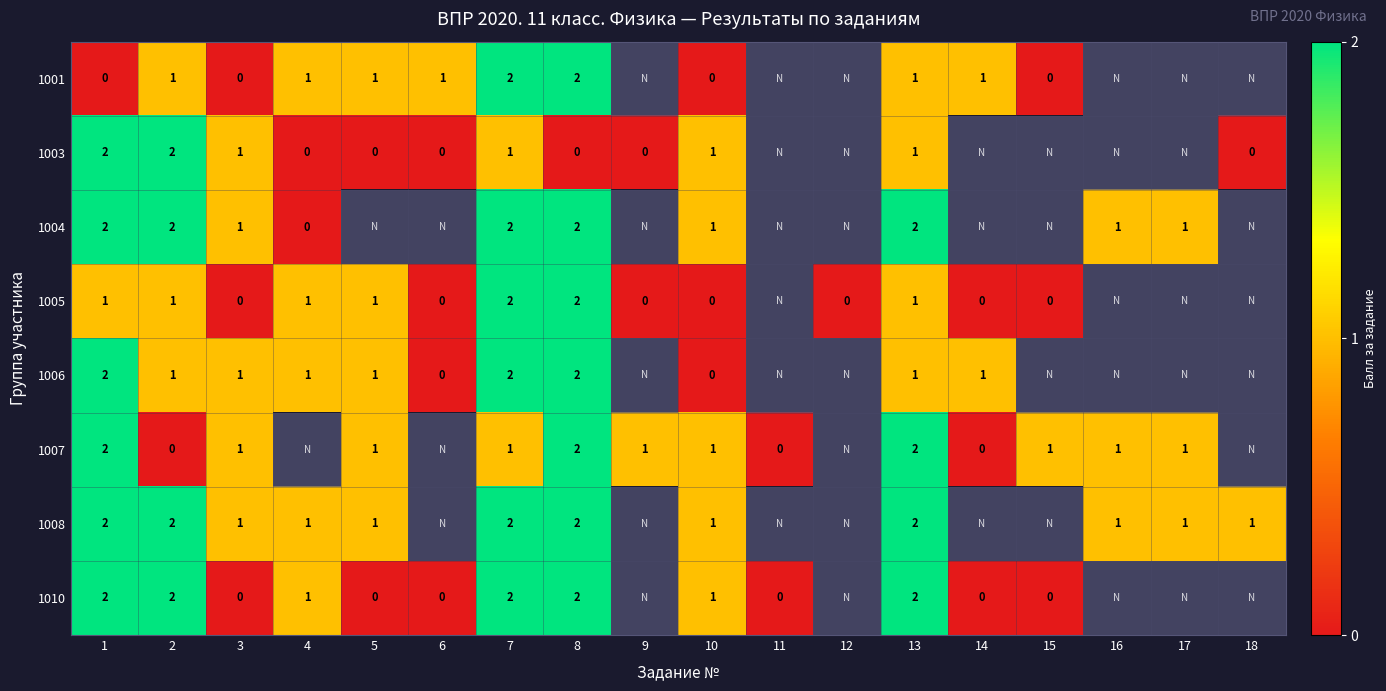

Is the value of 1008 at 18 greater than the value of 1001 at 3?

Yes